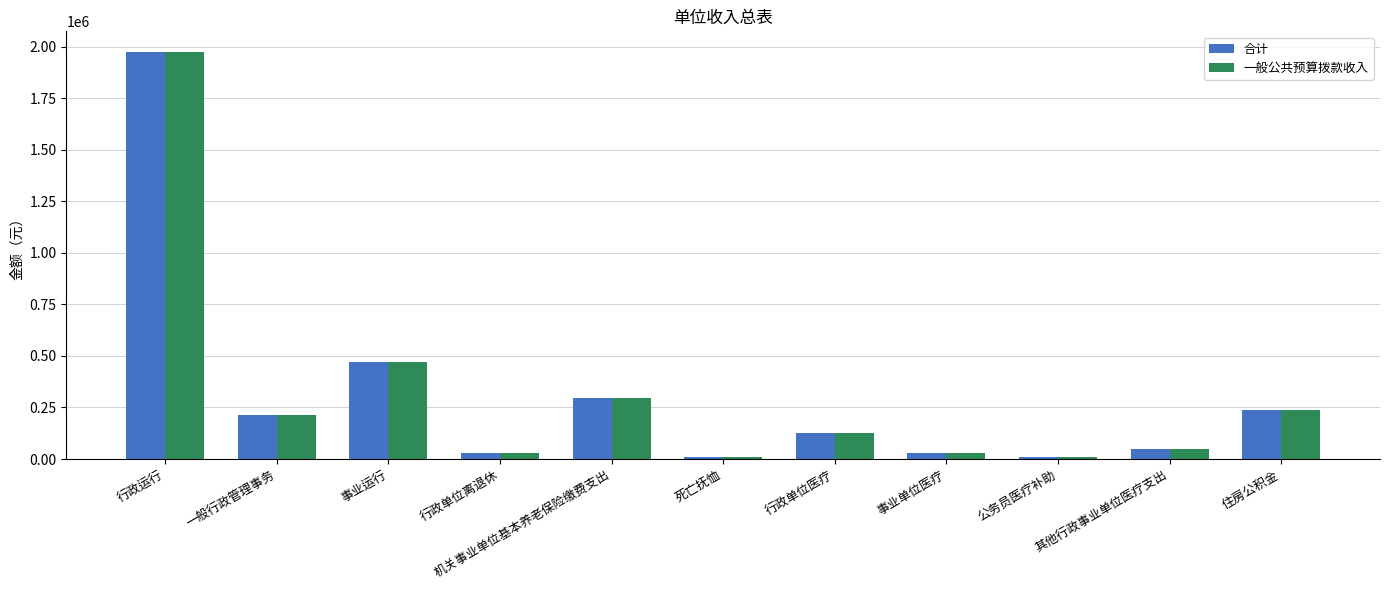

What is the average value of the 一般公共预算拨款收入 series?

313655.2